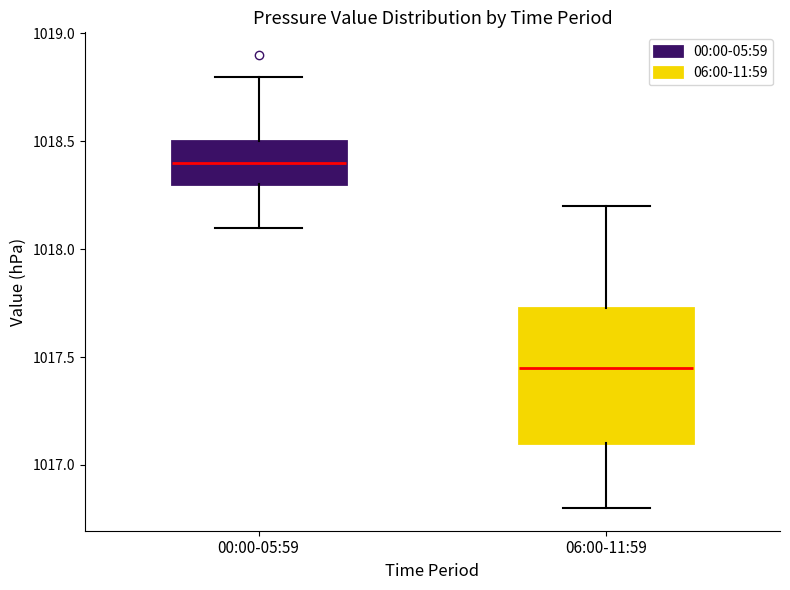

Reading left to right, transcribe this box plot: for each box, give where its median line is, the range the box spans, and where its two whiskers end, as read against the y-axis. The values are not printed on the chart, so give them approximately, as read against the axis.

00:00-05:59: median 1018.40, box 1018.30 to 1018.50, whiskers 1018.10 to 1018.80
06:00-11:59: median 1017.45, box 1017.10 to 1017.75, whiskers 1016.80 to 1018.20